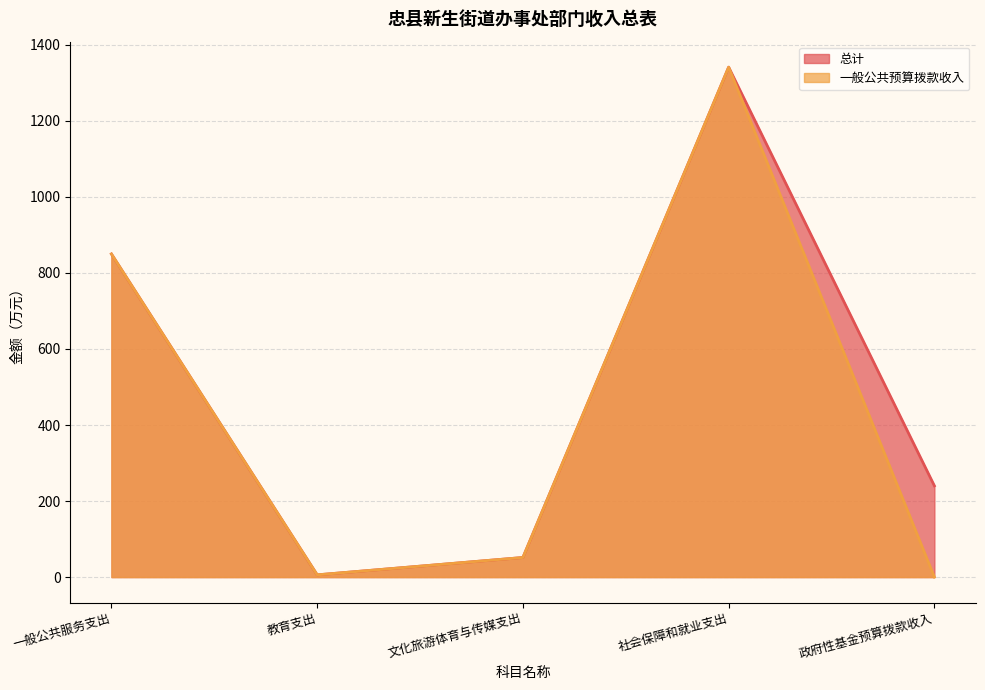

Which category has the highest value across all series?

社会保障和就业支出